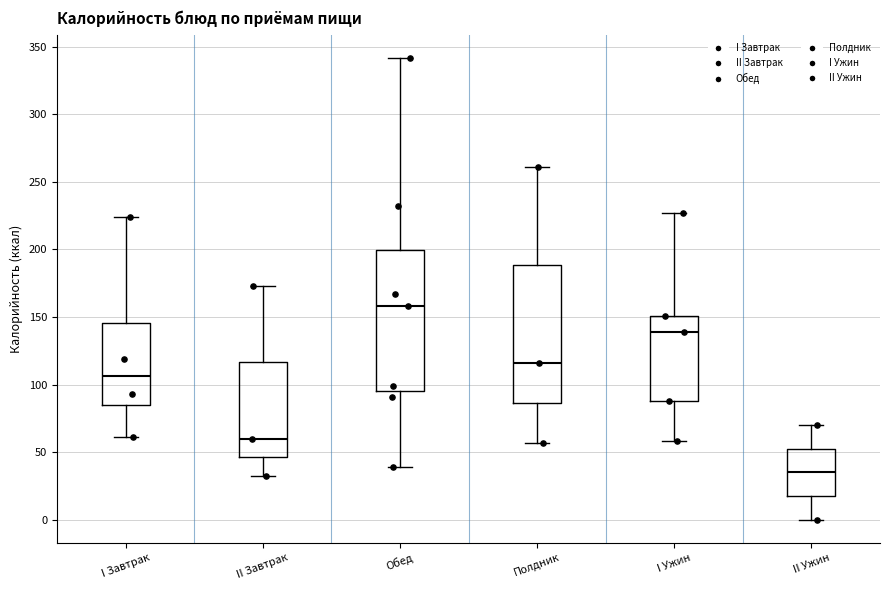

Which box has the lowest median line?

II Ужин